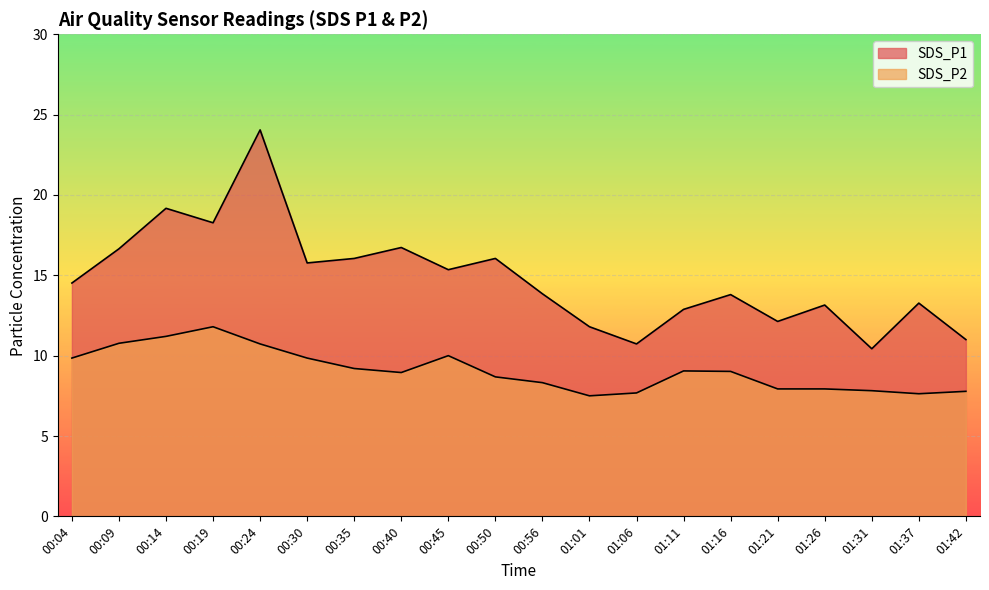

Rank the series at 01:31 from lowest to highest value.

SDS_P2, SDS_P1